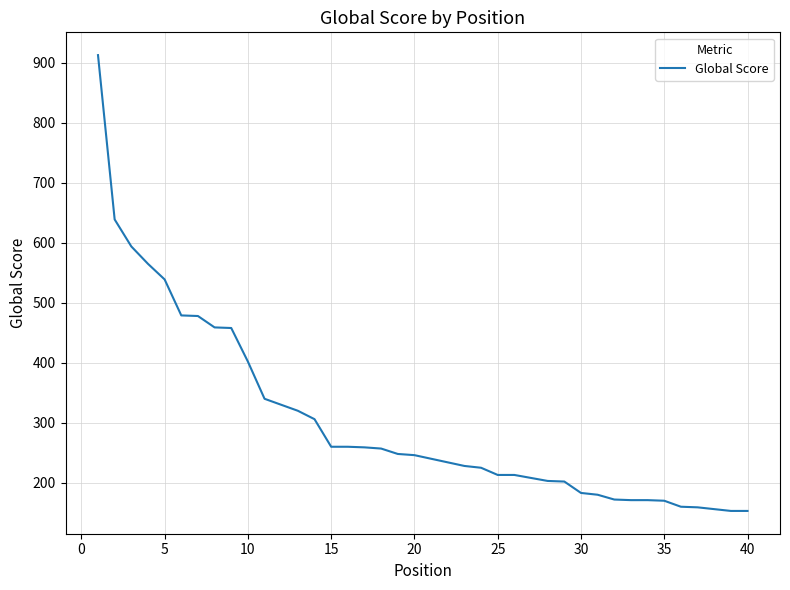

What is the difference between the maximum and minimum values?

760